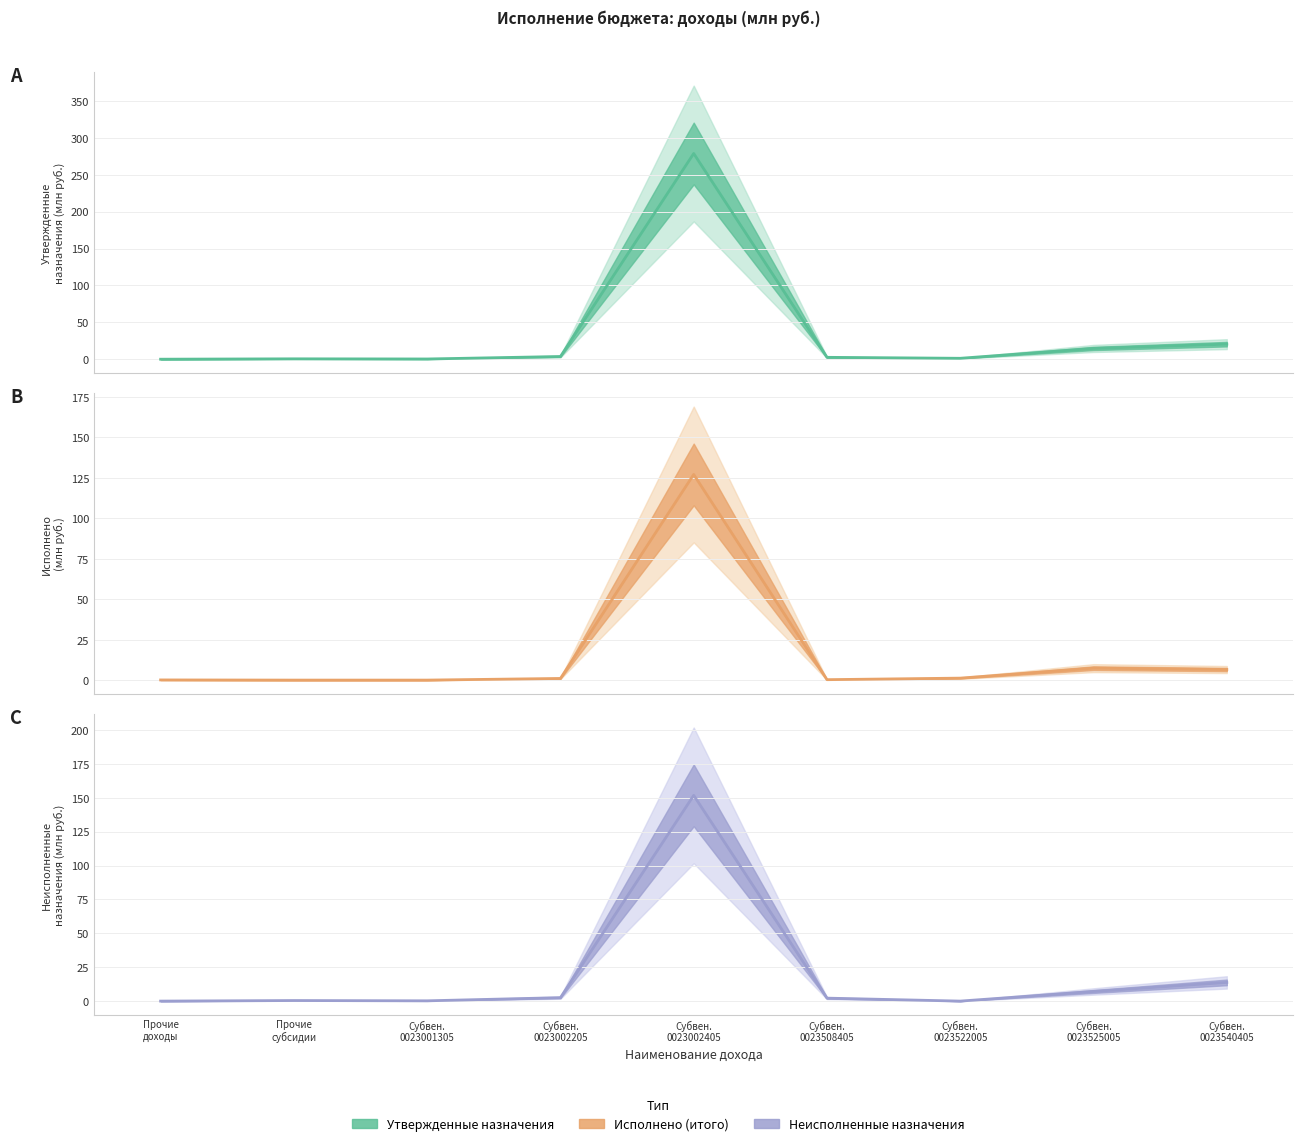

Reading left to right, transcribe all the data shown in this chart.

Утвержденные назначения: 0.0	0.5	0.3	3.7	278.9	2.6	1.2	14.6	20.4
Исполнено (итого): 0.2	0.1	0.1	1.1	127.1	0.4	1.3	7.5	6.6
Неисполненные назначения: 0.0	0.4	0.2	2.6	151.8	2.2	0.0	7.1	13.8